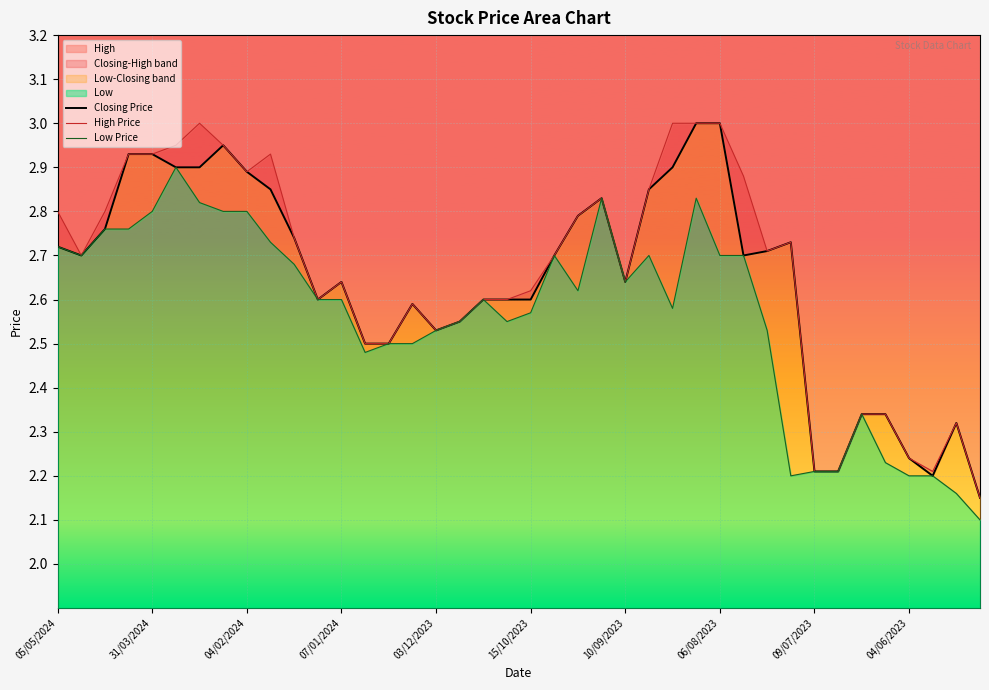

Which has a higher value, 23 or 26?

26